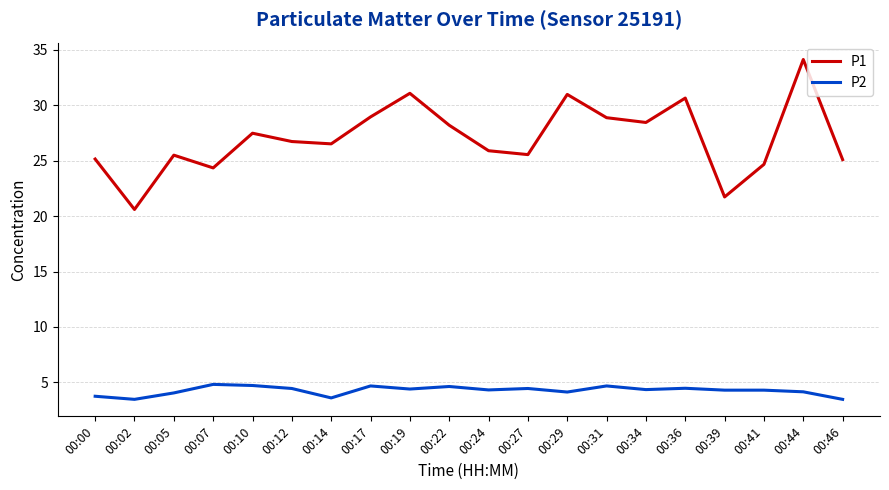

Which series has the widest spread of values?

P1